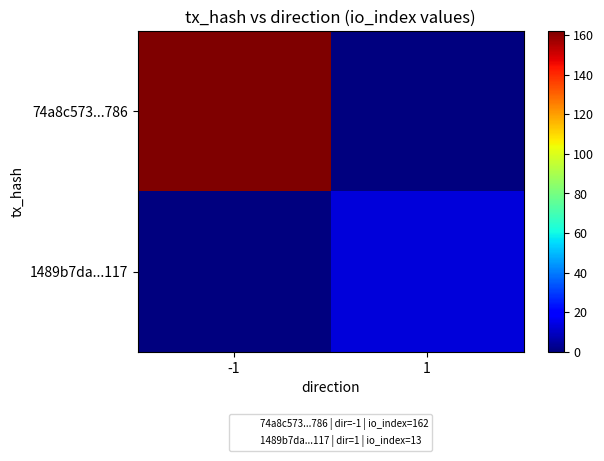

What is the total value across all series at 1?

13